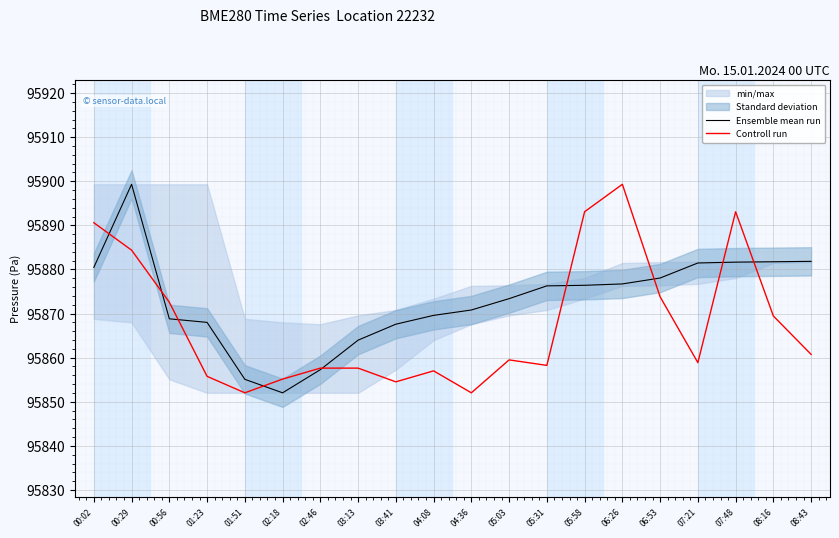

Between 03:41 and 06:53, which series saw the biggest shift?

Controll run